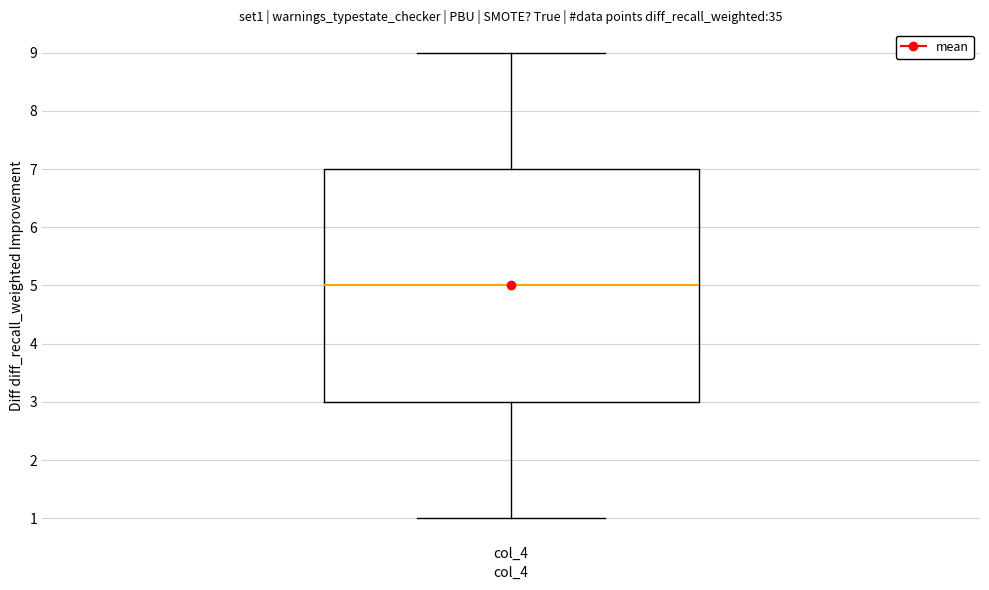

Where is the upper edge of the box for col_4 on the y-axis? The values are not printed on the chart, so give them approximately, as read against the axis.

7